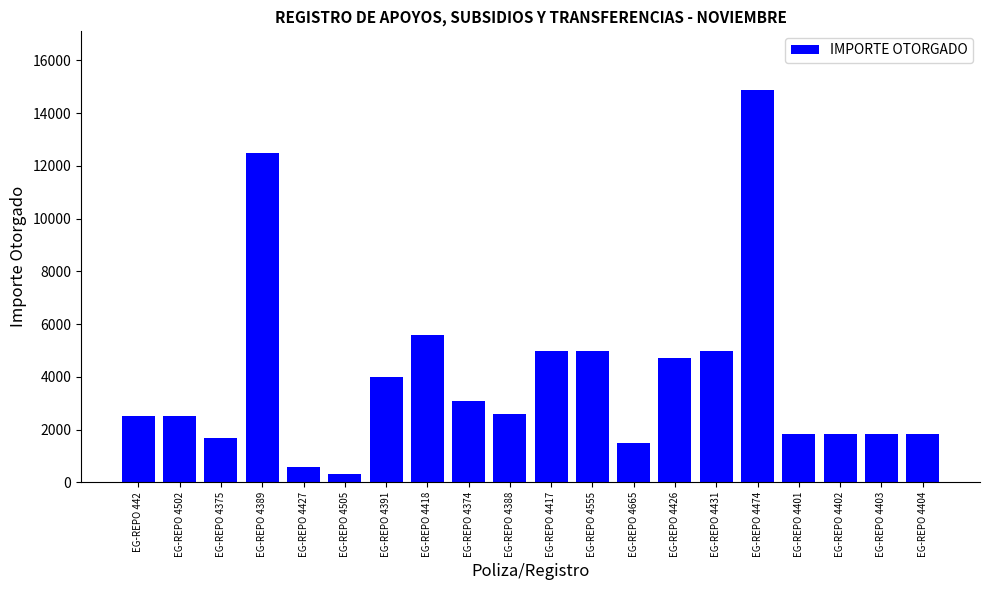

Between EG-REPO 4401 and EG-REPO 4555, which is larger?

EG-REPO 4555